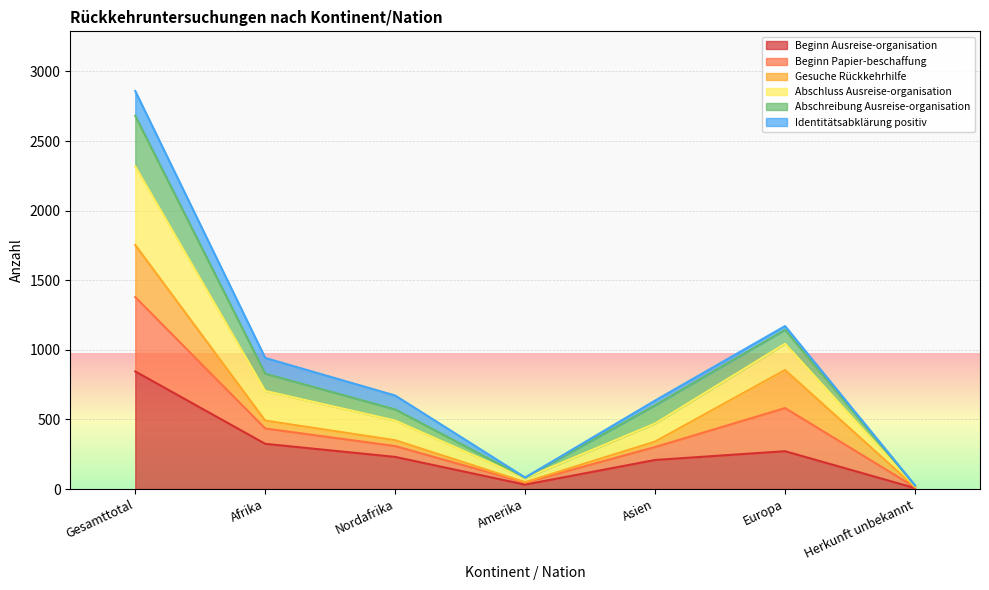

The value of Abschluss Ausreise-organisation at Amerika is 41. True or false?

False